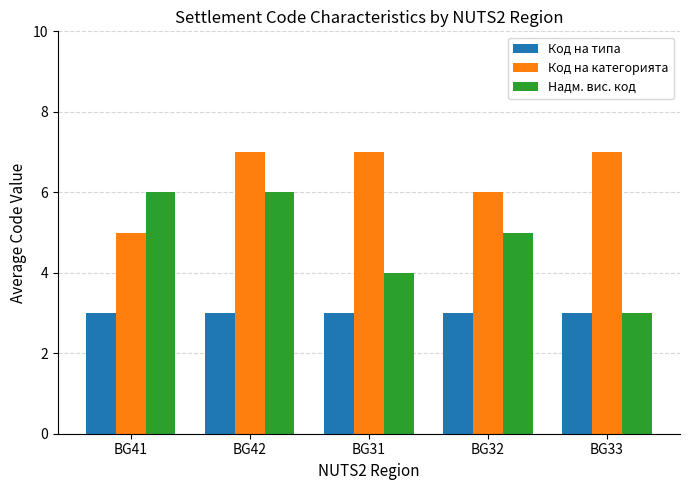

List the series in order of their peak value, lowest first.

Код на типа, Надм. вис. код, Код на категорията